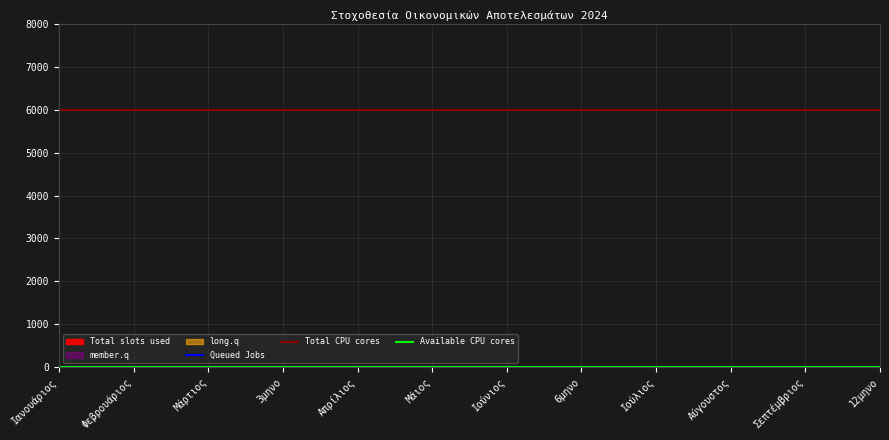

Reading left to right, transcribe all the data shown in this chart.

Queued Jobs: 0	0	0	0	0	0	0	0	0	0	0	0
Total CPU cores: 6000	6000	6000	6000	6000	6000	6000	6000	6000	6000	6000	6000
Available CPU cores: 0	0	0	0	0	0	0	0	0	0	0	0